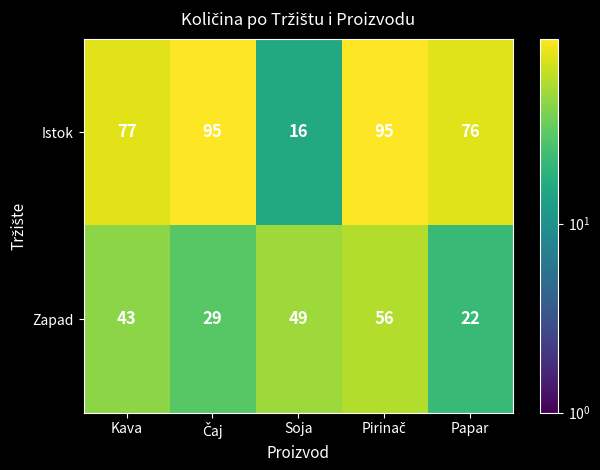

True or false: Zapad has a value of 15 at Papar.

False